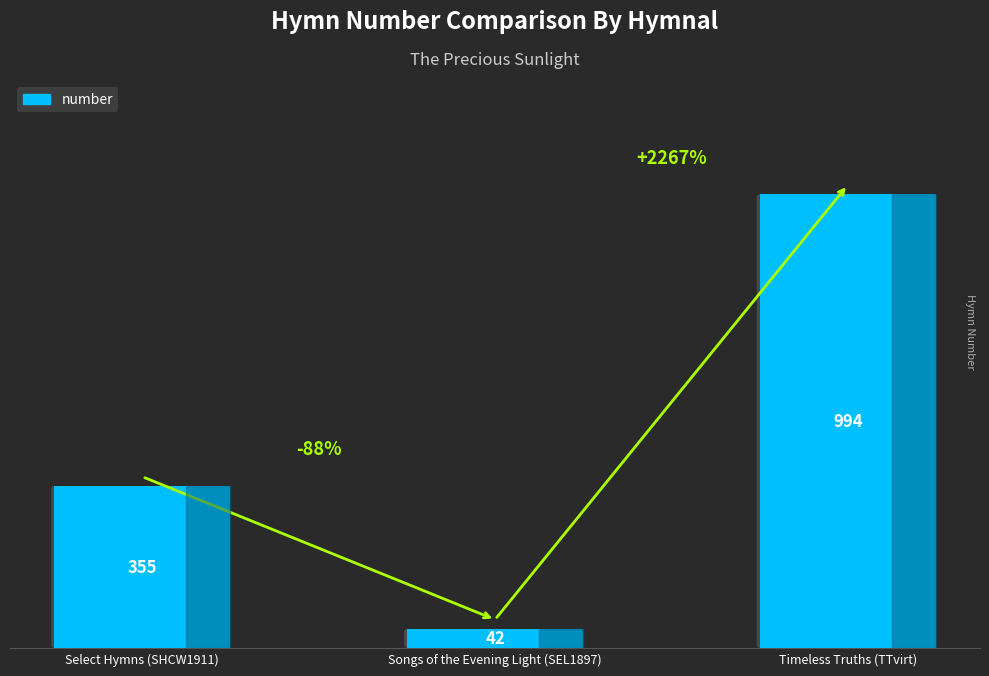

What position from the right is Songs of the Evening Light (SEL1897)?

2